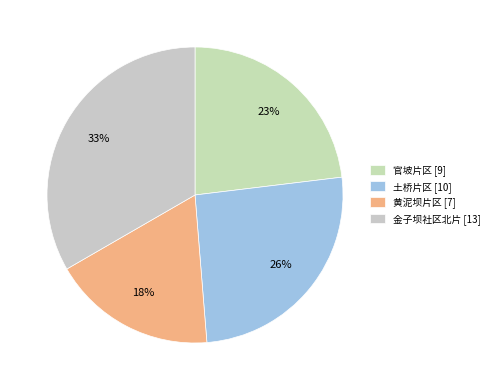

To the nearest percent, what is the difference between the 官坡片区 and 土桥片区 slice percentages?

3%